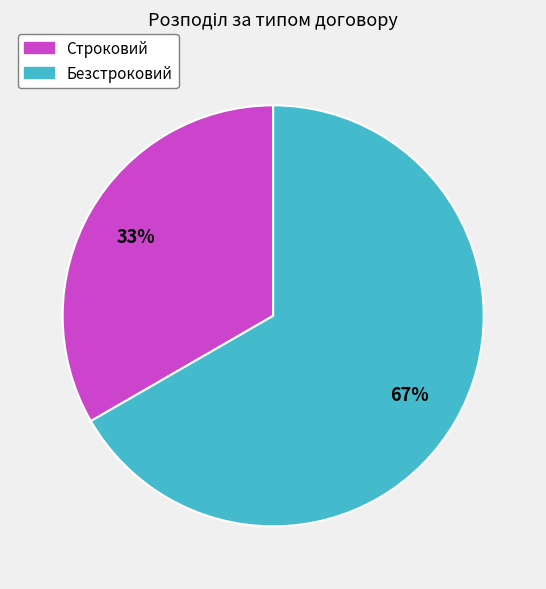

What is the ratio of the value at Строковий to the value at Безстроковий?

0.5